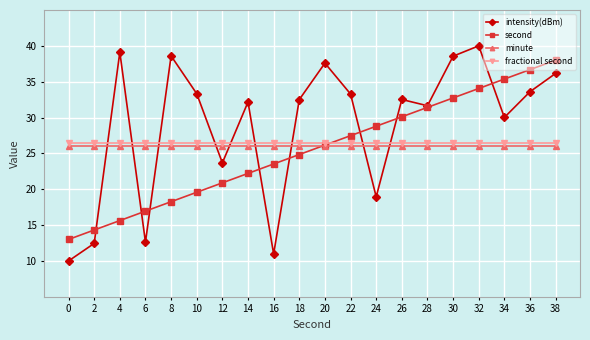

Which series has the largest total across all categories?

intensity(dBm)